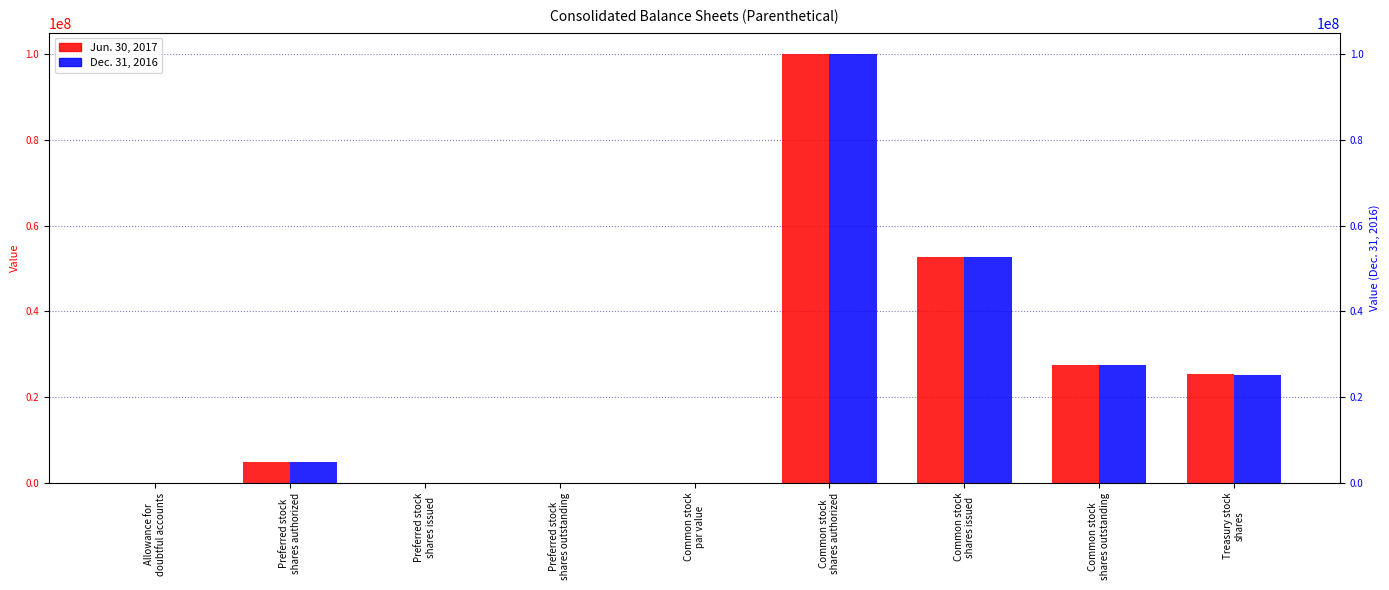

What is the label of the 8th bar from the right?

Preferred stock
shares authorized